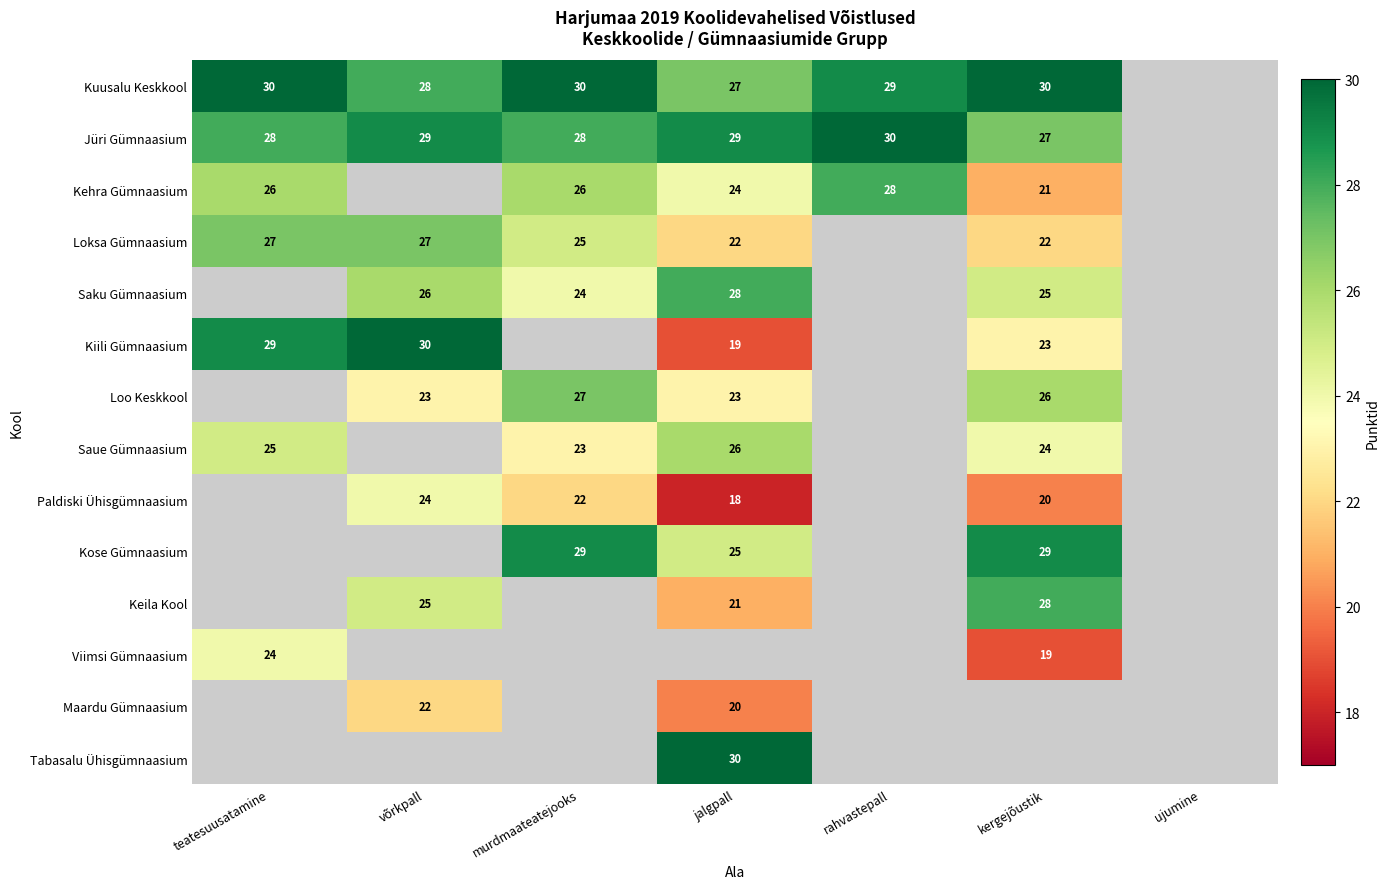

The Viimsi Gümnaasium series shows 19 at kergejõustik. True or false?

True